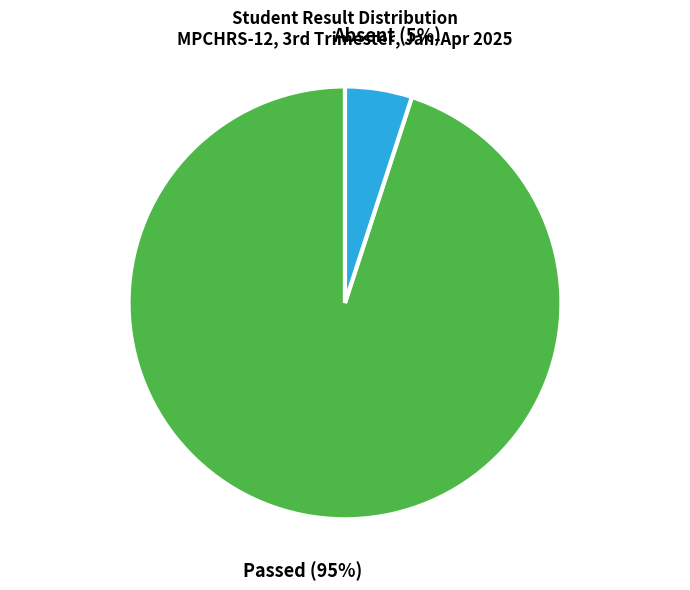

Is the sum of Absent and Passed greater than half?

Yes